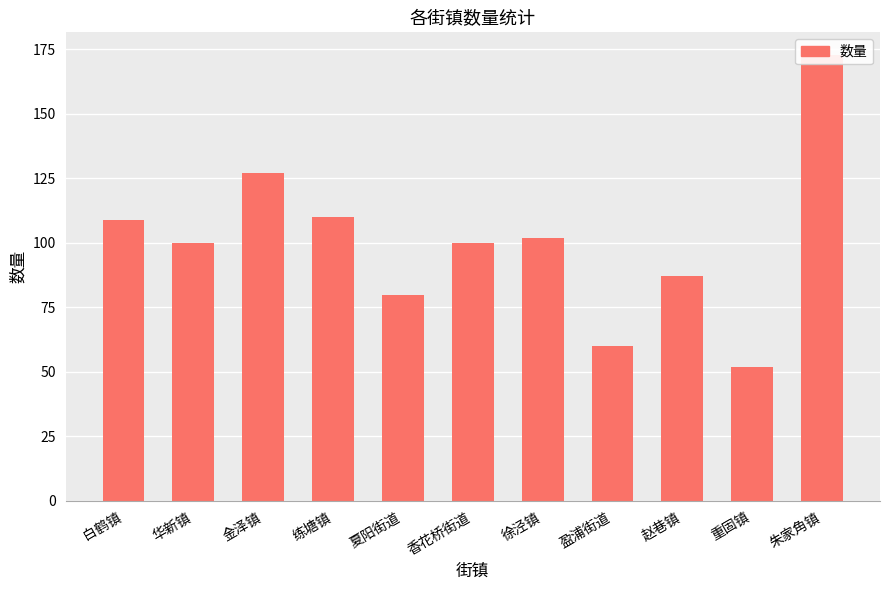

Where is the data nearest to the value 112?

练塘镇